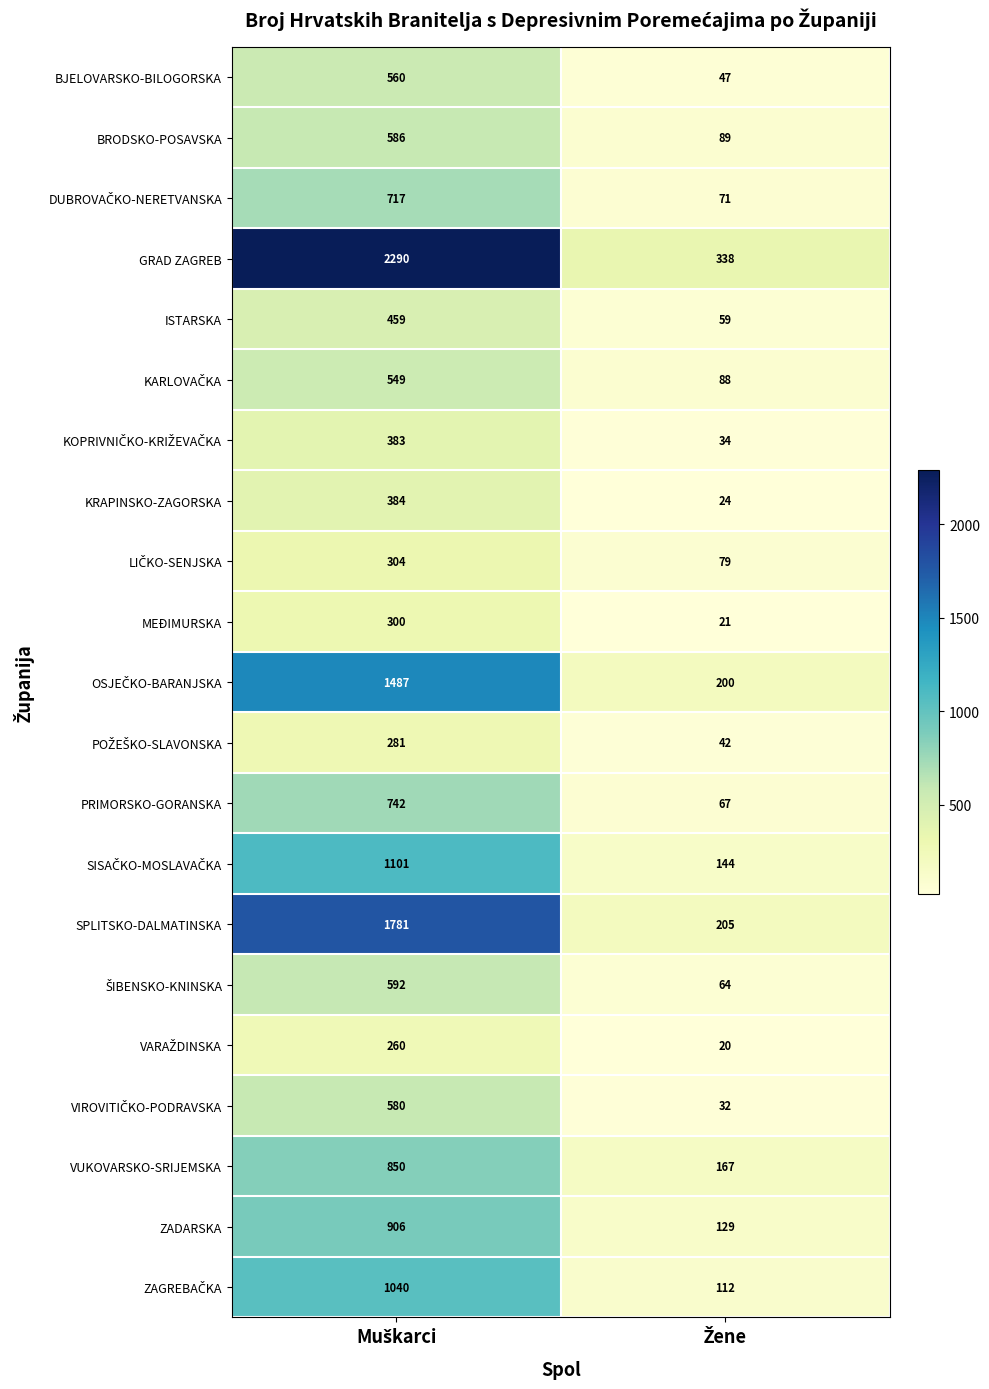

What is the sum of all BJELOVARSKO-BILOGORSKA values?

607